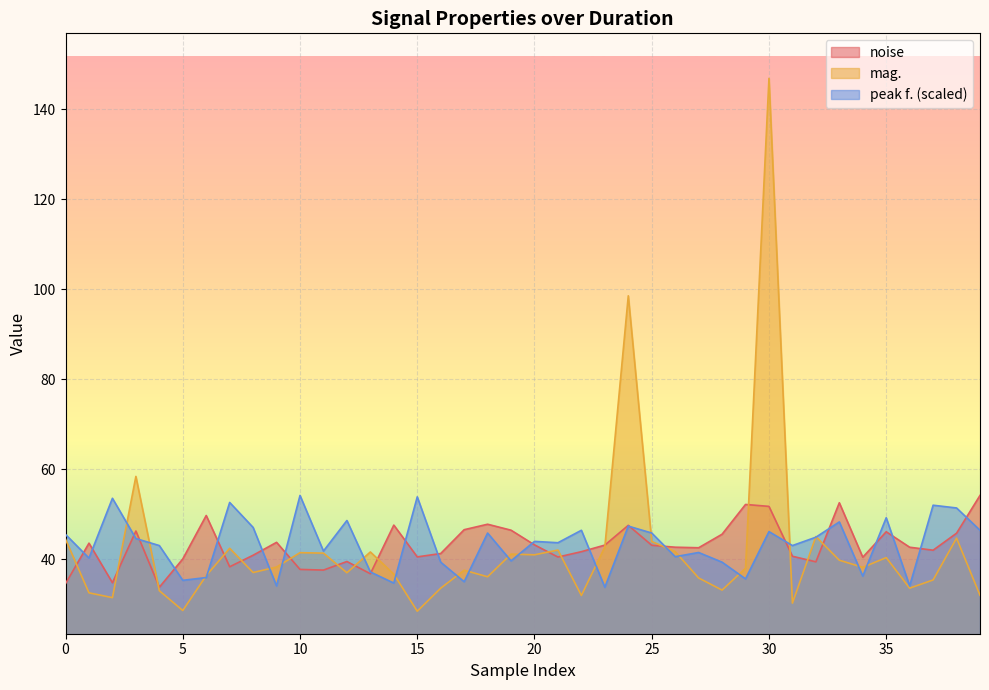

How many data points in mag. are less than 38?

19